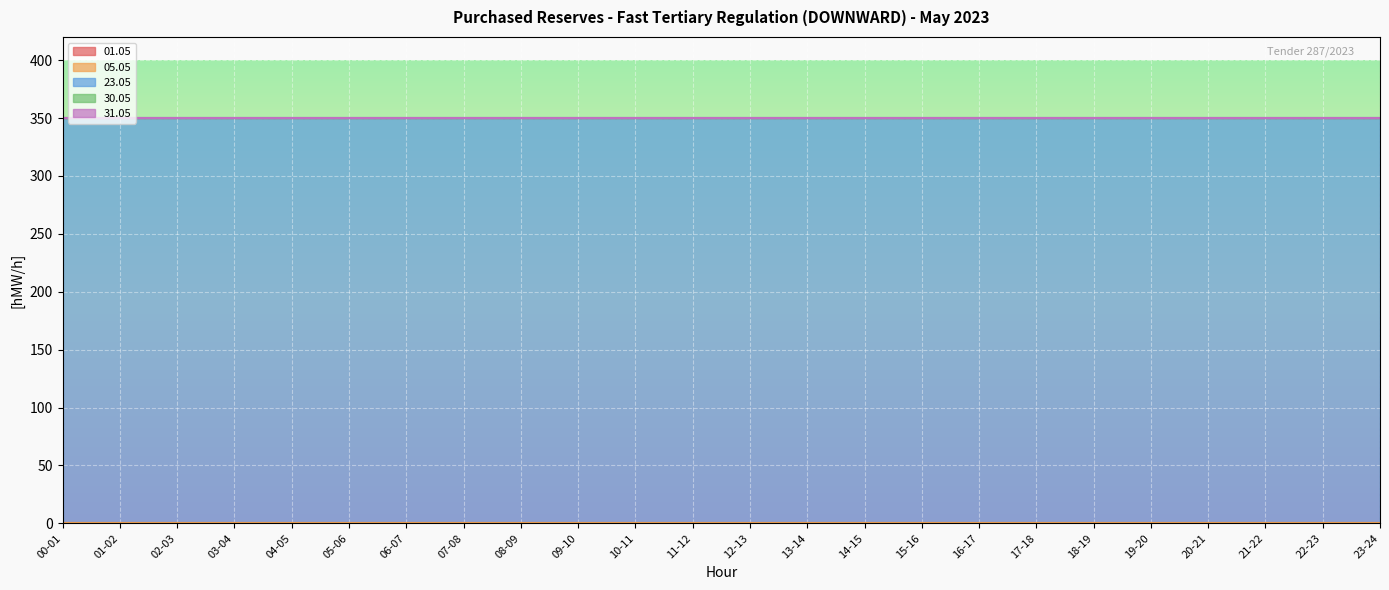

True or false: 05.05 has more than 1 points higher than both neighbors.

False